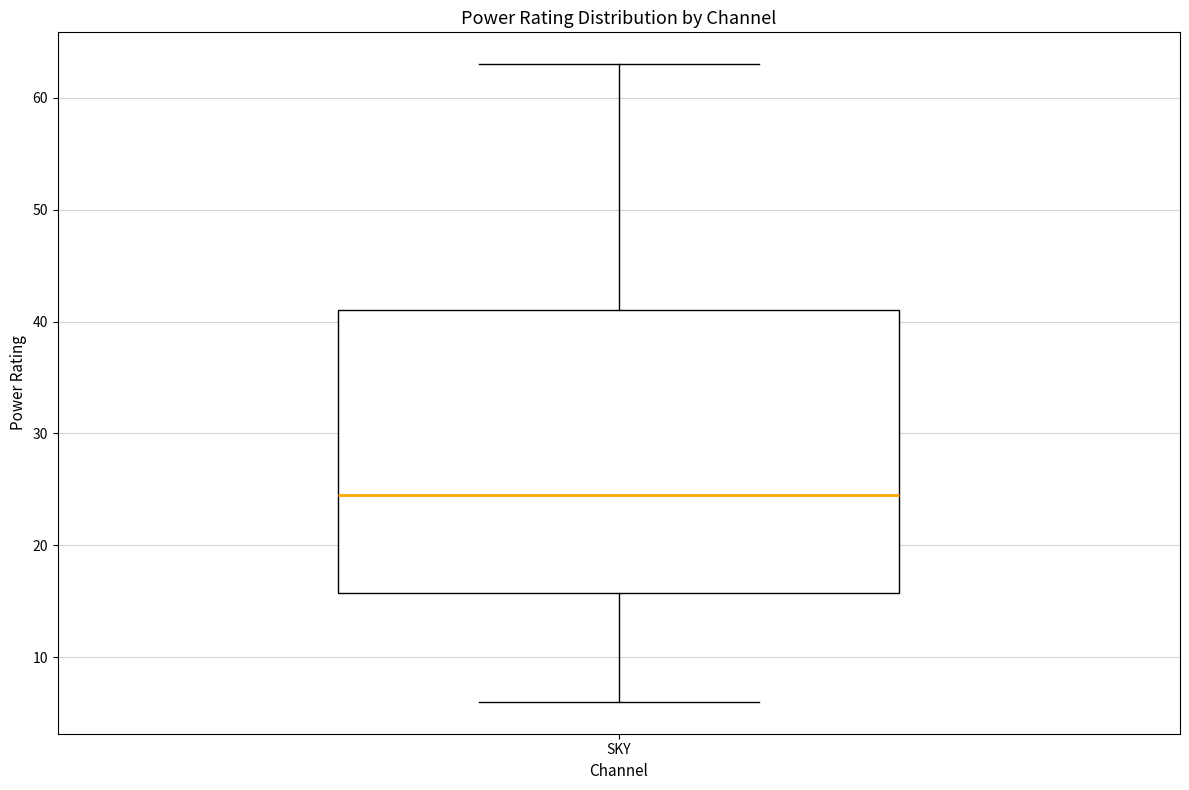

Where is the upper edge of the box for SKY on the y-axis? The values are not printed on the chart, so give them approximately, as read against the axis.

41